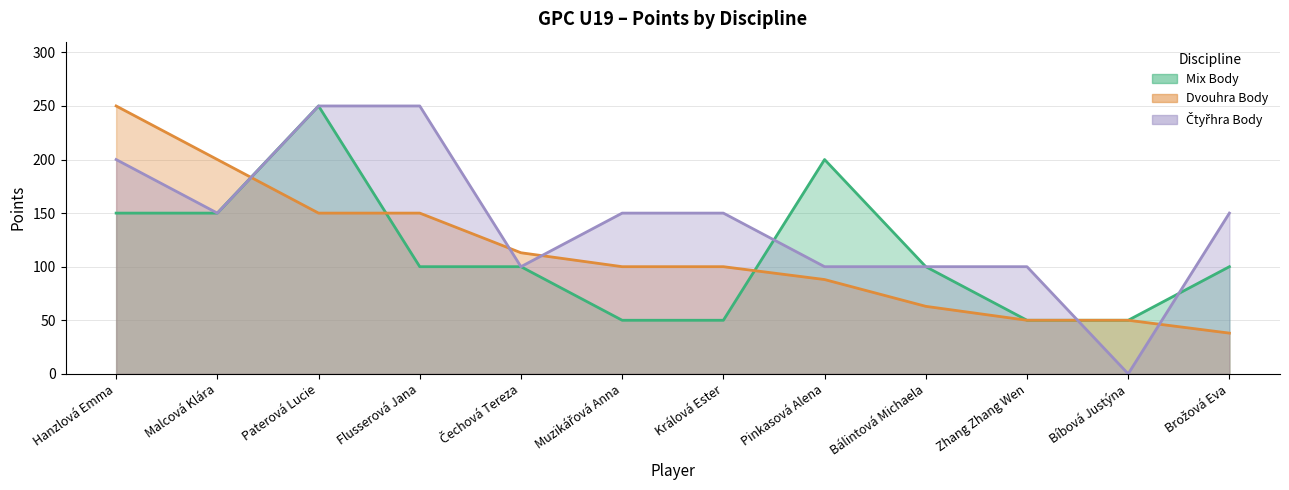

Which series changed the most between Králová Ester and Bálintová Michaela?

Mix Body